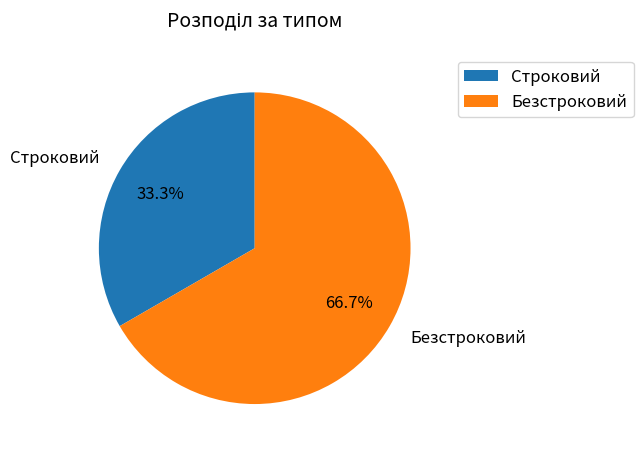

To the nearest percent, what is the combined percentage of Безстроковий and Строковий?

100%